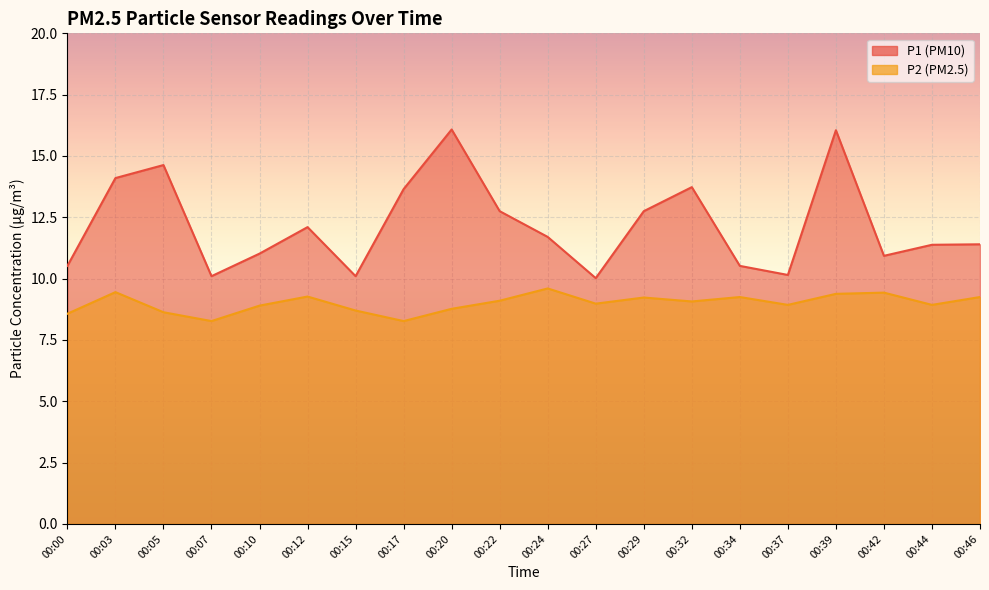

What is the difference between the maximum and minimum values in the P2 series?

1.3